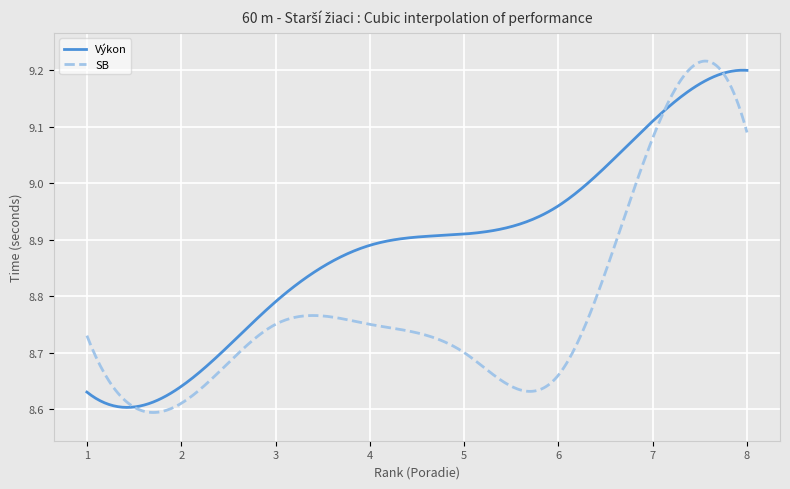

Which series has the largest range (max minus min)?

SB